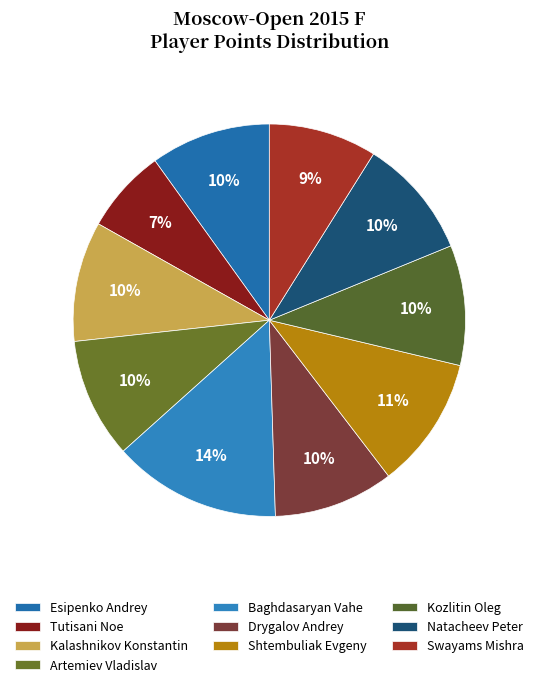

The Kalashnikov Konstantin slice represents 10% of the pie. True or false?

True